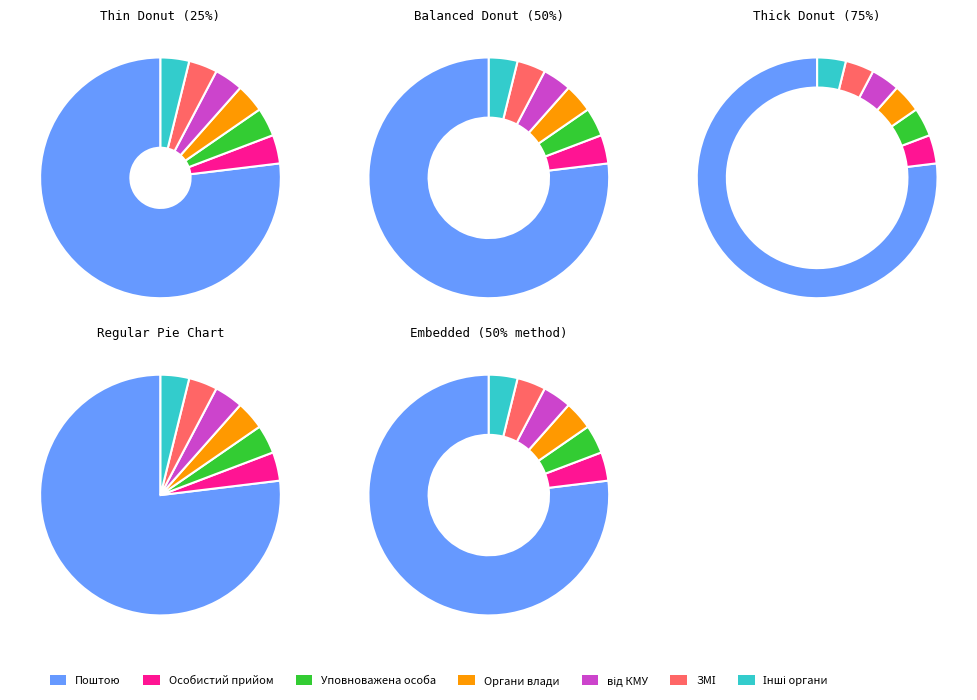

Rank the categories by value from highest to lowest.

Від громадян поштою, Від громадян на особистому прийомі, Через уповноважену особу, Через органи влади, з них від КМУ, Через засоби масової інформації, Від інших органів, установ організацій